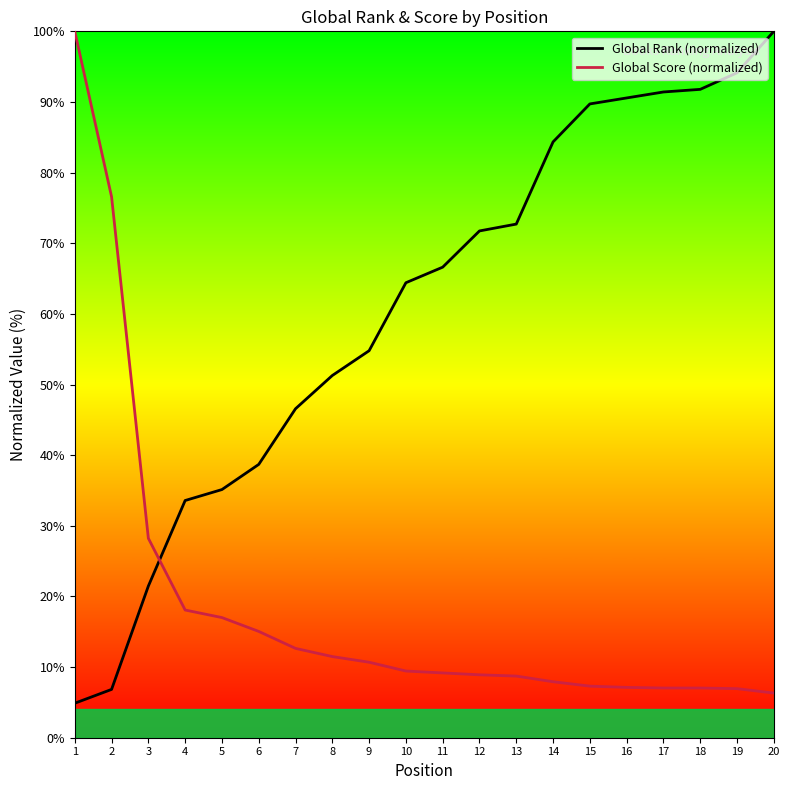

What is the sum of all Global Score (normalized) values?

375.7